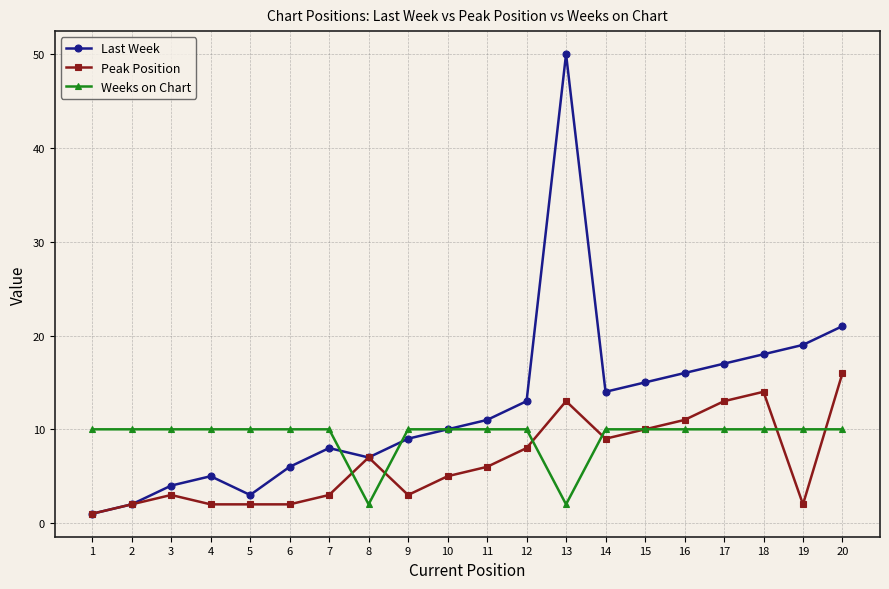

What are all the series names shown in the legend?

Last Week, Peak Position, Weeks on Chart